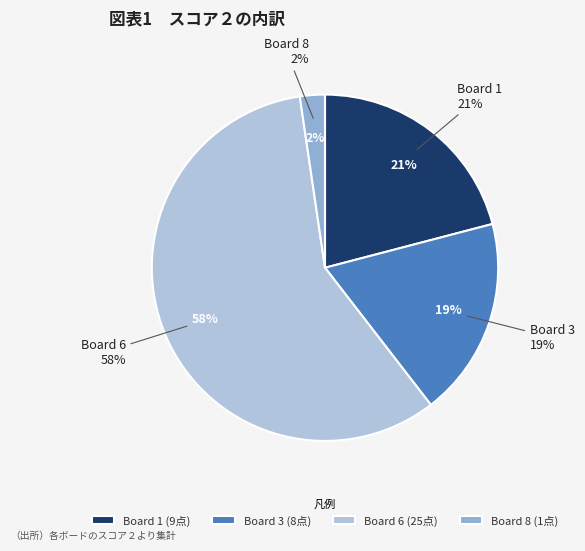

Is it true that Board 1 is 31% of the pie?

False